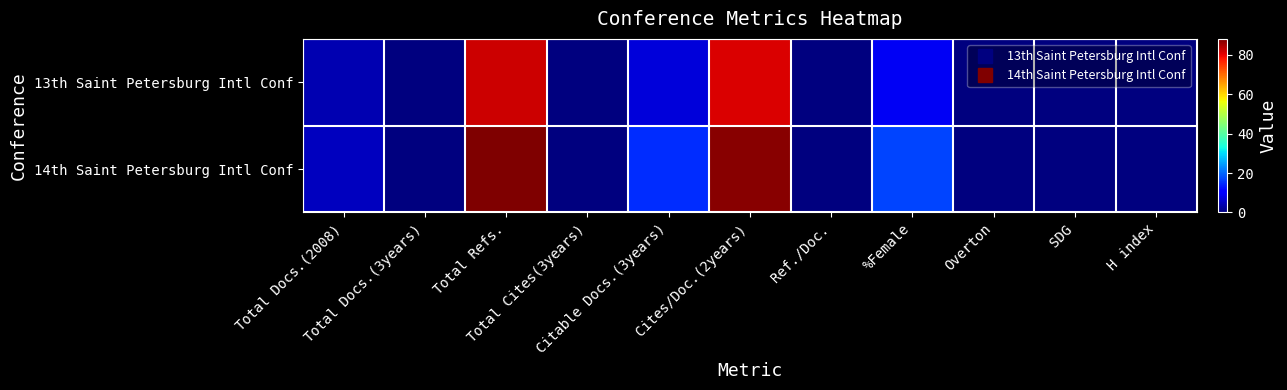

What is the total value across all series at Citable Docs.(3years)?

22